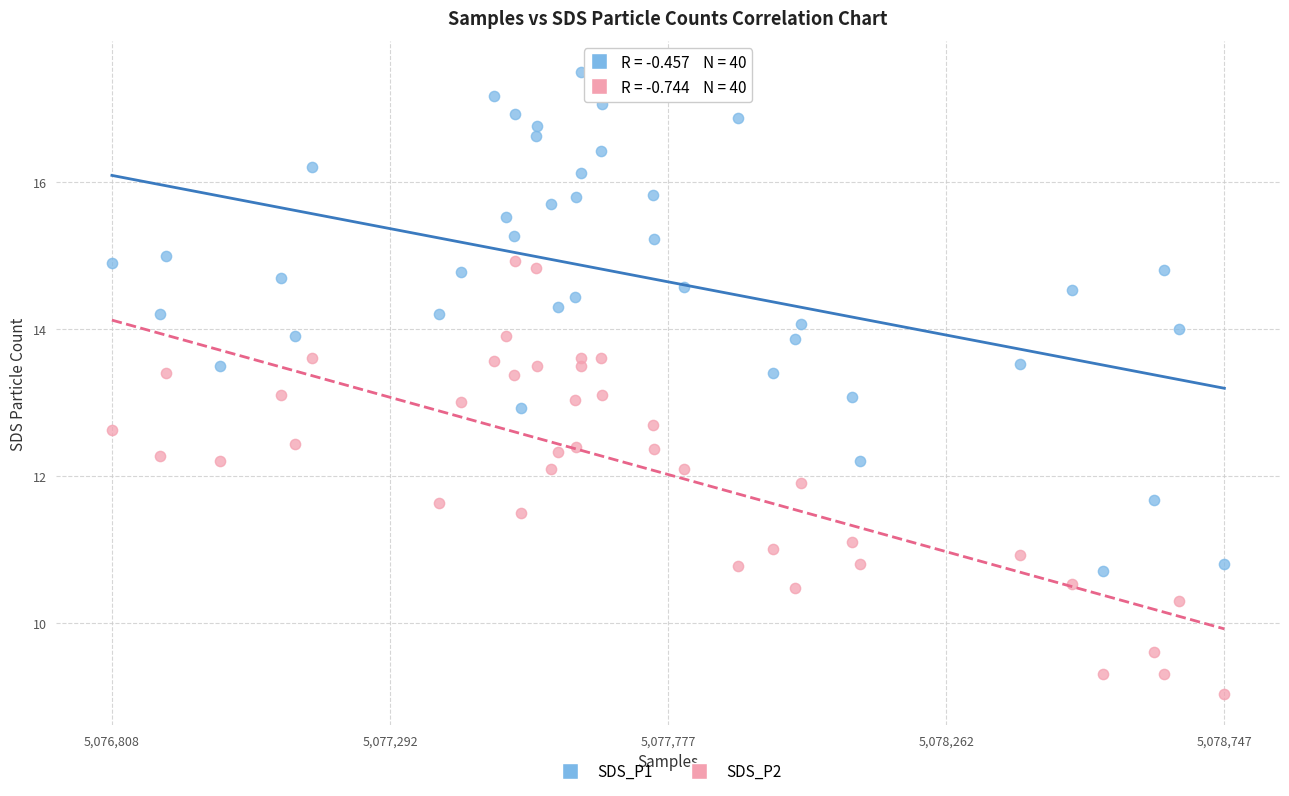

What are all the series names shown in the legend?

SDS_P1, SDS_P2